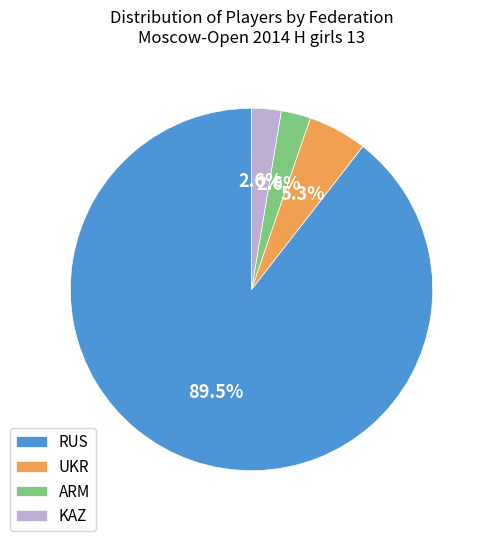

What is the largest slice in the pie chart?

RUS